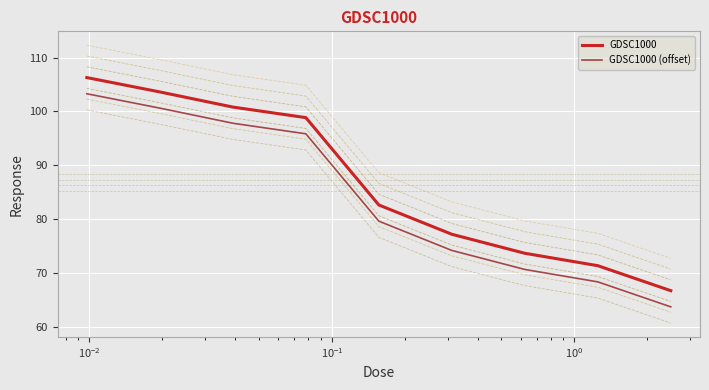

What is the lowest value of the GDSC1000 series?

66.8